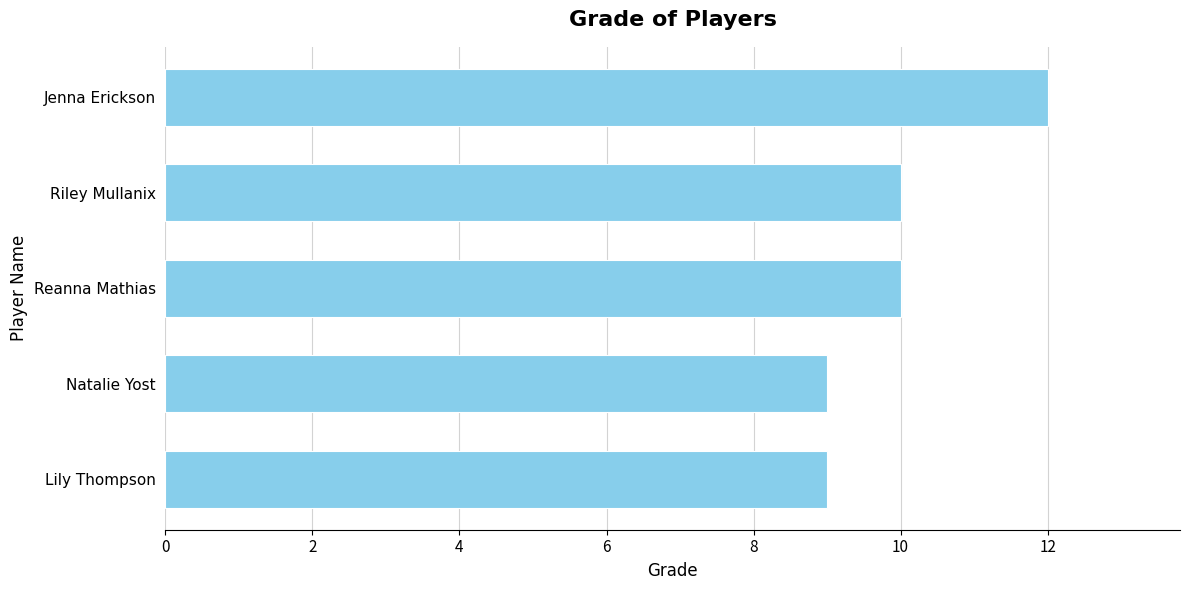

What is the minimum value shown in the chart?

9